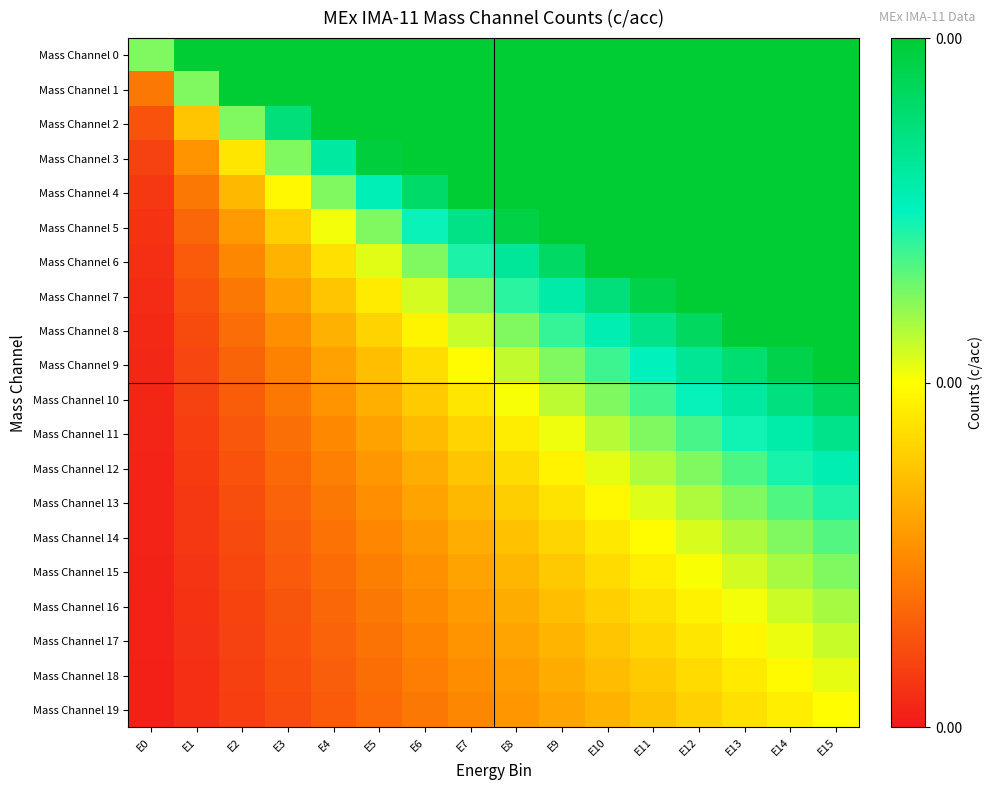

What is the difference between the highest and lowest values at E4?

0.9